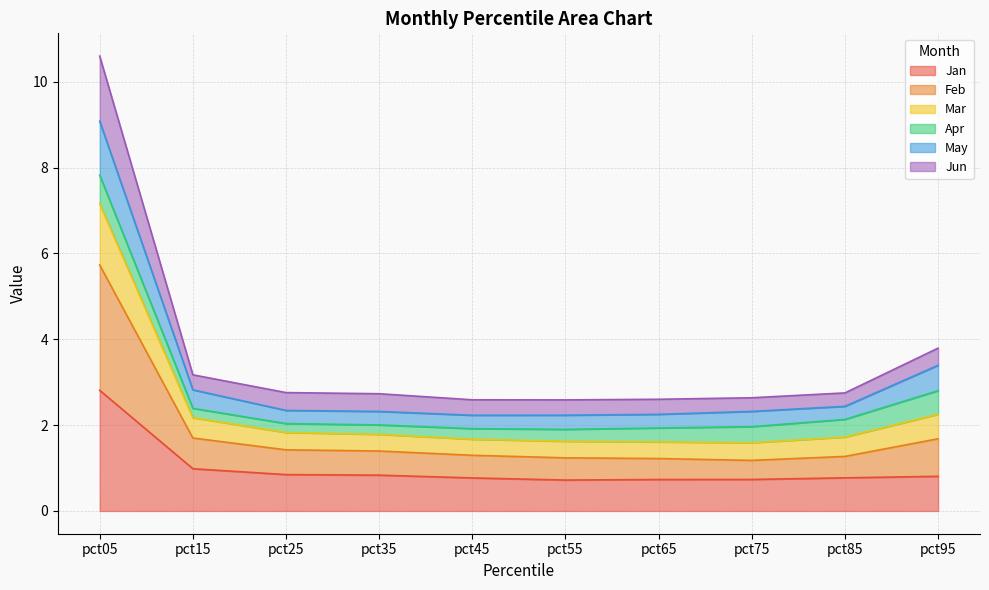

What is the highest value of the Jan series?

2.8